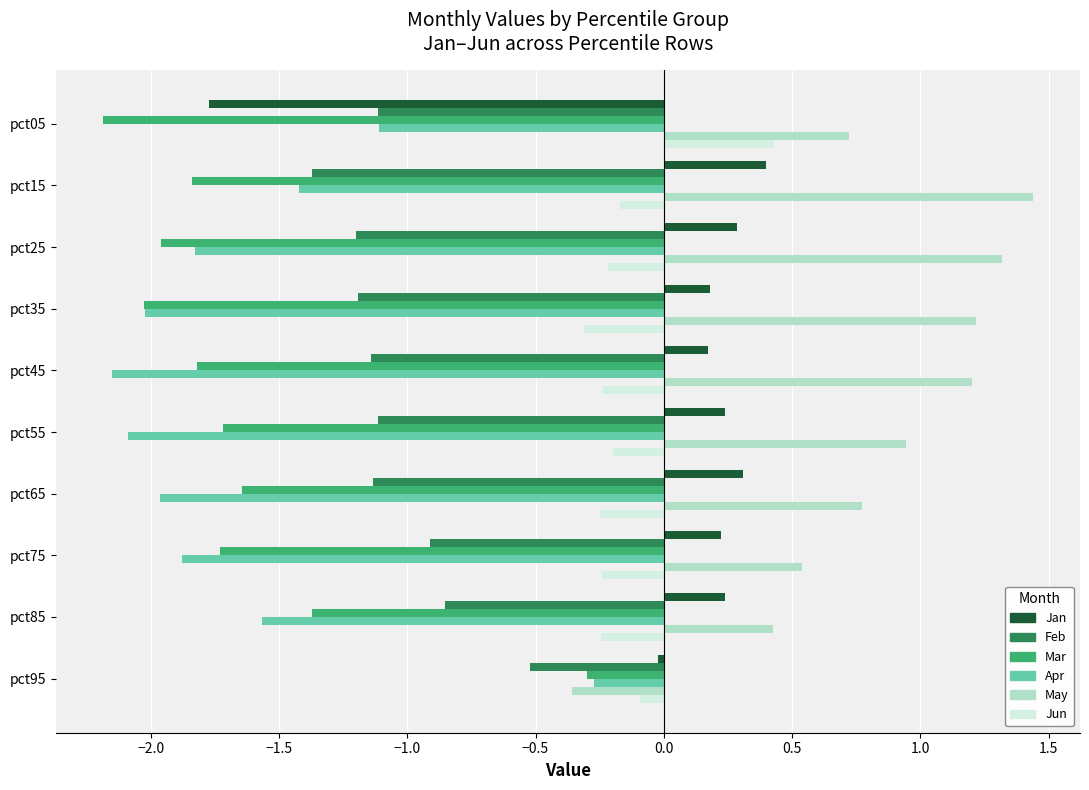

What is the sum of all Jun values?

-1.5